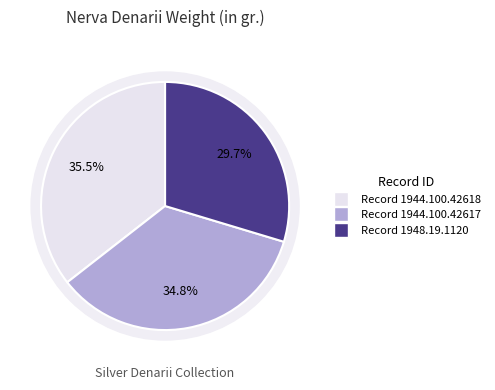

How many segments does this pie chart have?

3